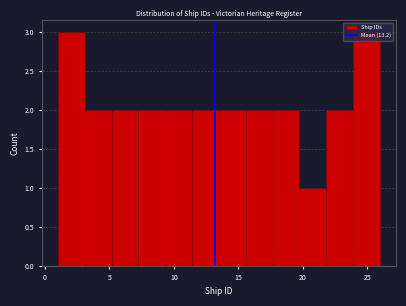

What is the height of the bar covering 22.0 to 24.0 on the x-axis? Neither the bar edges nor the heights are printed on the chart, so give them approximately, as read against the axes.

2